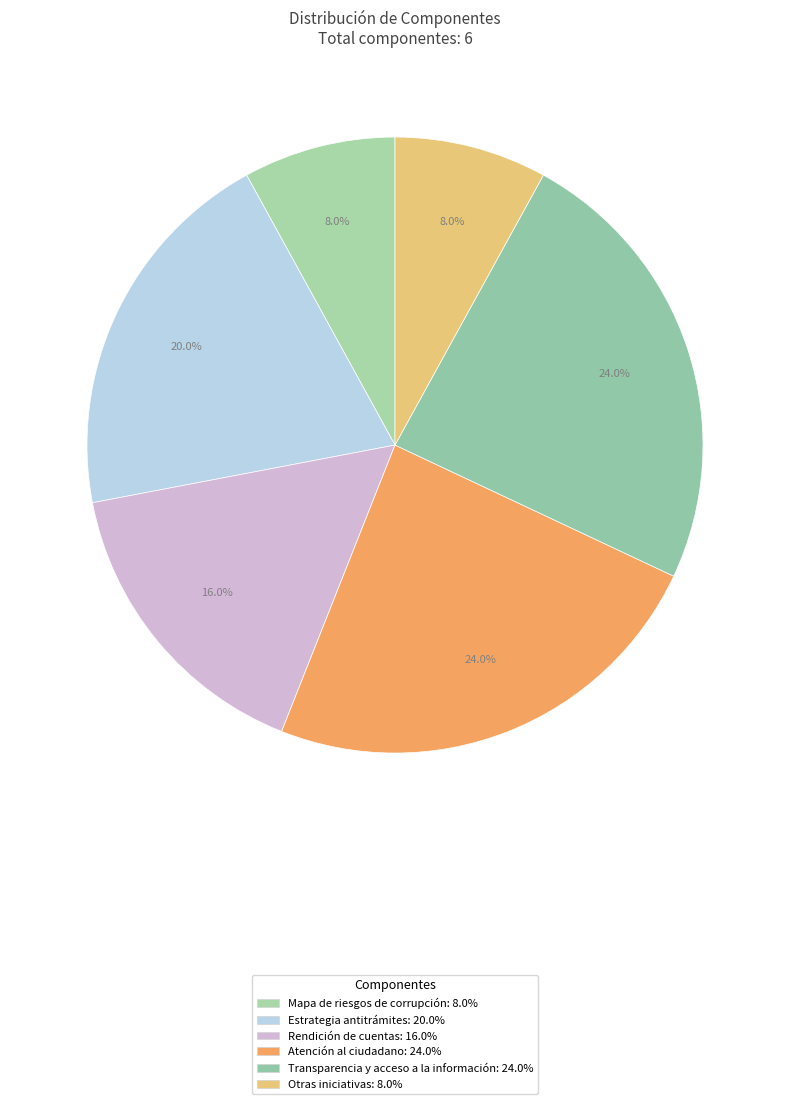

True or false: Rendición de cuentas accounts for 16% of the total.

True